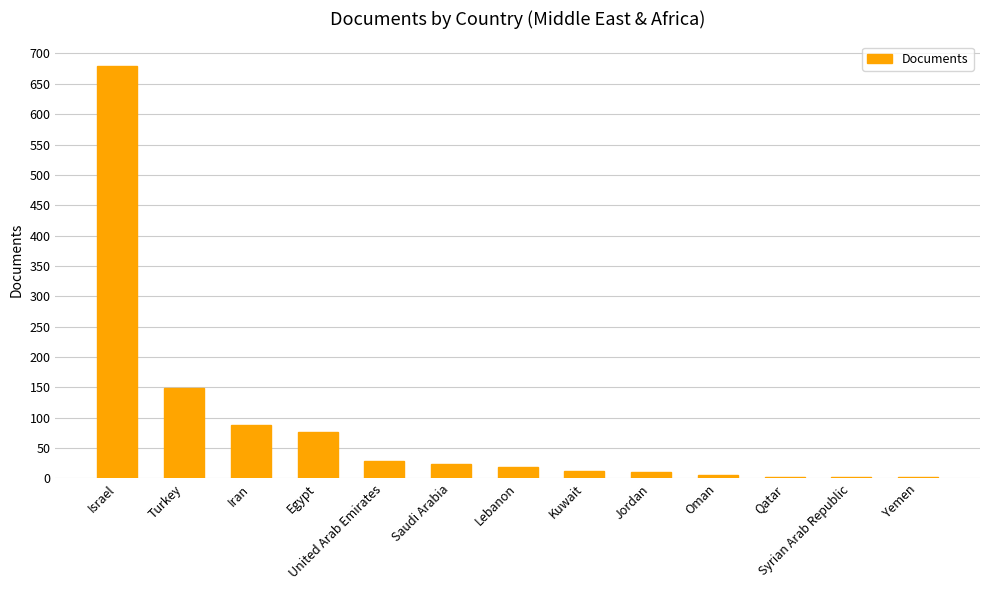

Is it true that the value at Turkey is 149?

True